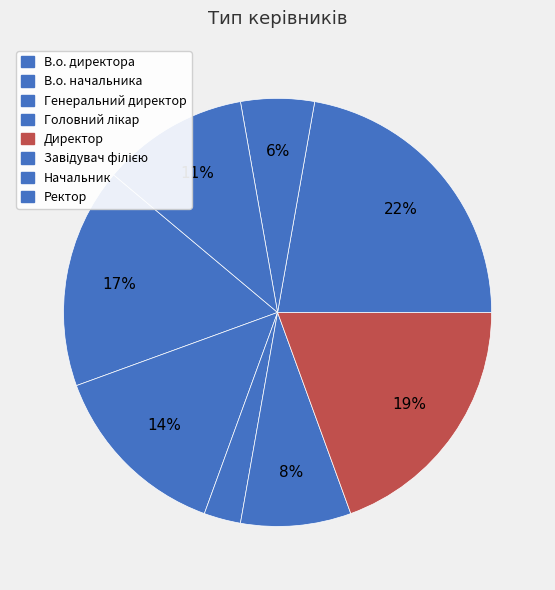

Is there any slice that represents more than half of the pie?

No